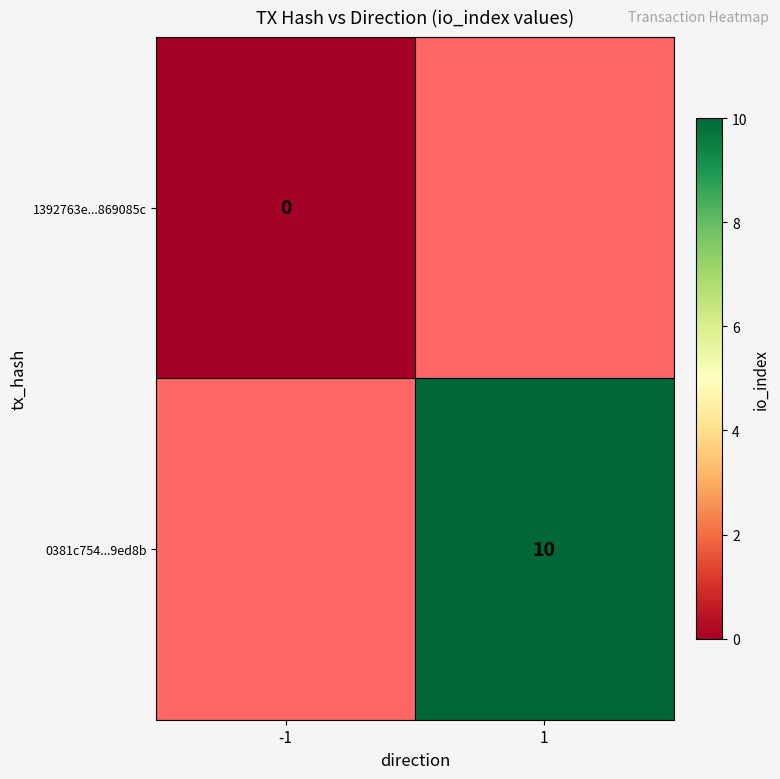

Is it true that 0381c754...9ed8b equals 17 at 1?

False